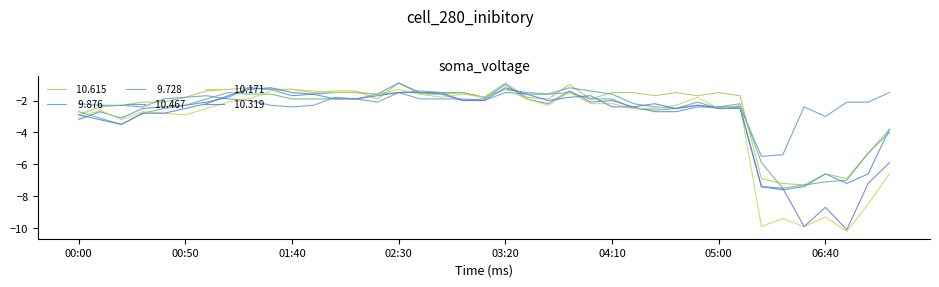

The value of  10.467 at 07:10 is -5.0. True or false?

False